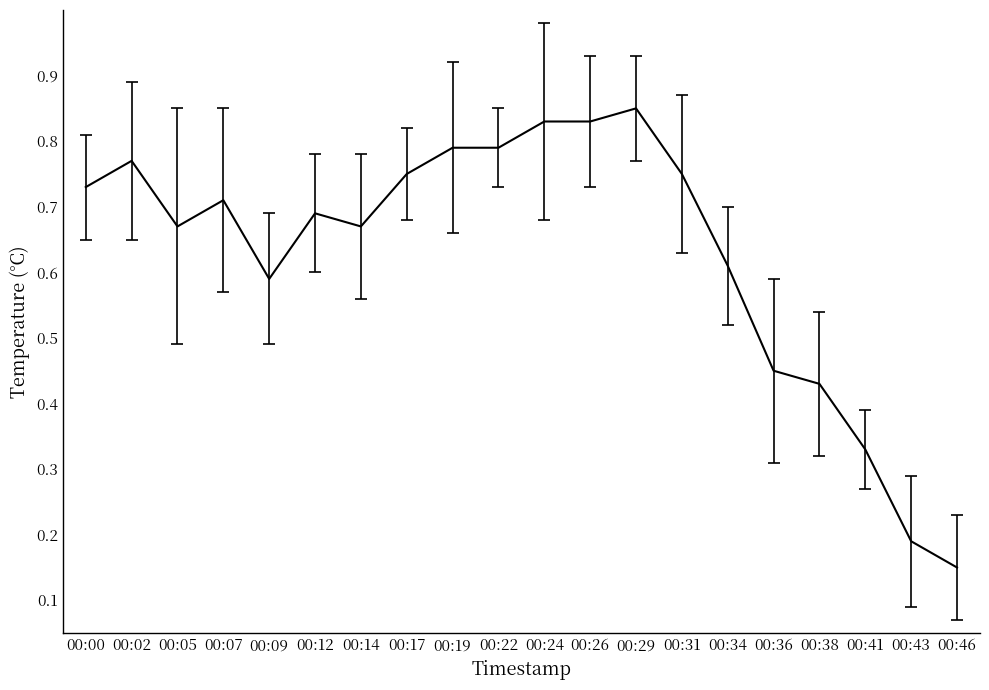

What is the sum of all values?

12.6